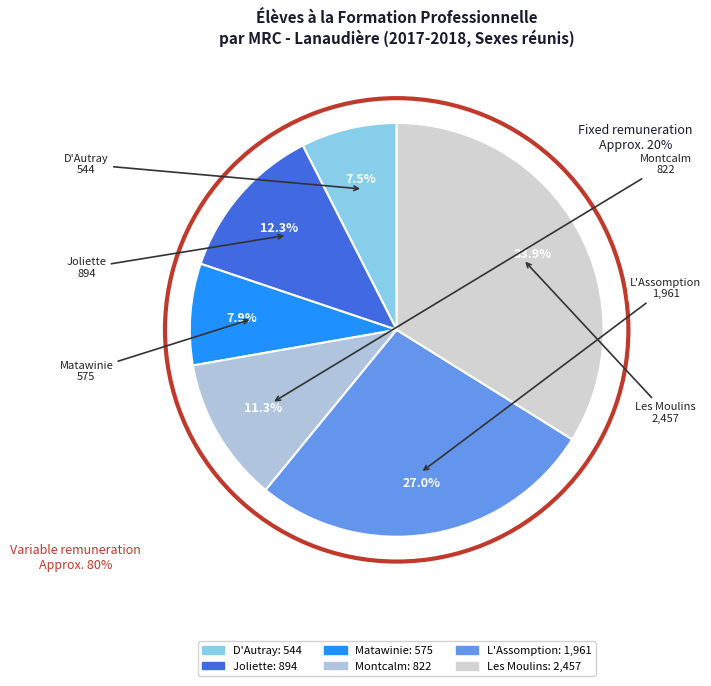

What is the ratio of the value at Joliette to the value at D'Autray?

1.6